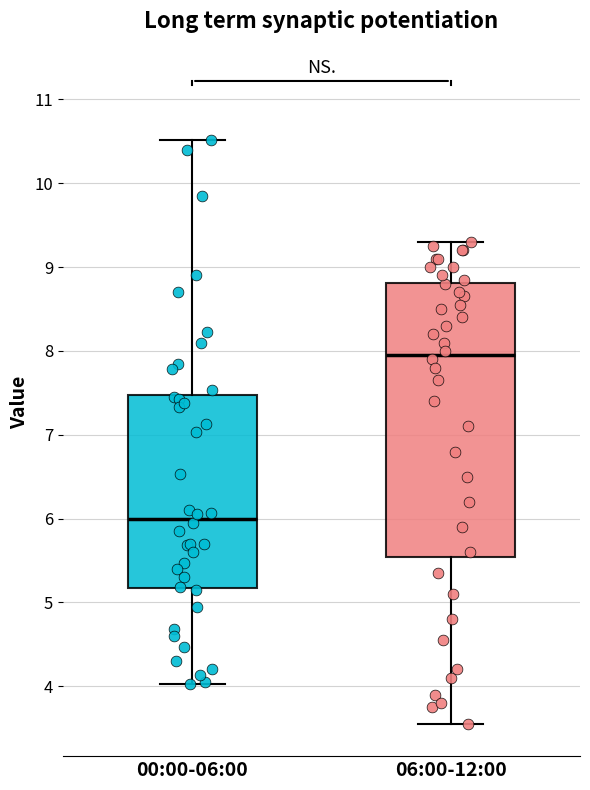

Reading left to right, read every box against the y-axis: the position of its median line, the range the box covers, and the ends of its whiskers. The values are not printed on the chart, so give them approximately, as read against the axis.

00:00-06:00: median 6.0, box 5.2 to 7.5, whiskers 4.0 to 10.5
06:00-12:00: median 8.0, box 5.5 to 8.8, whiskers 3.6 to 9.3